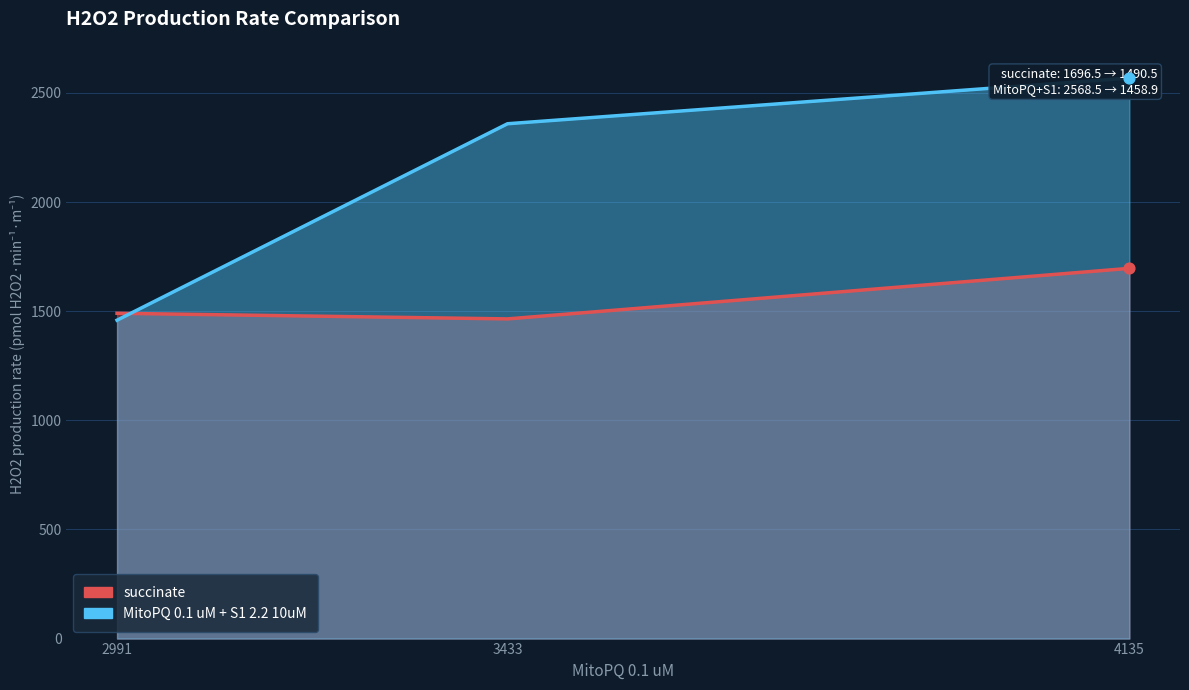

Which series contains the highest Y value?

MitoPQ 0.1 uM + S1 2.2 10uM